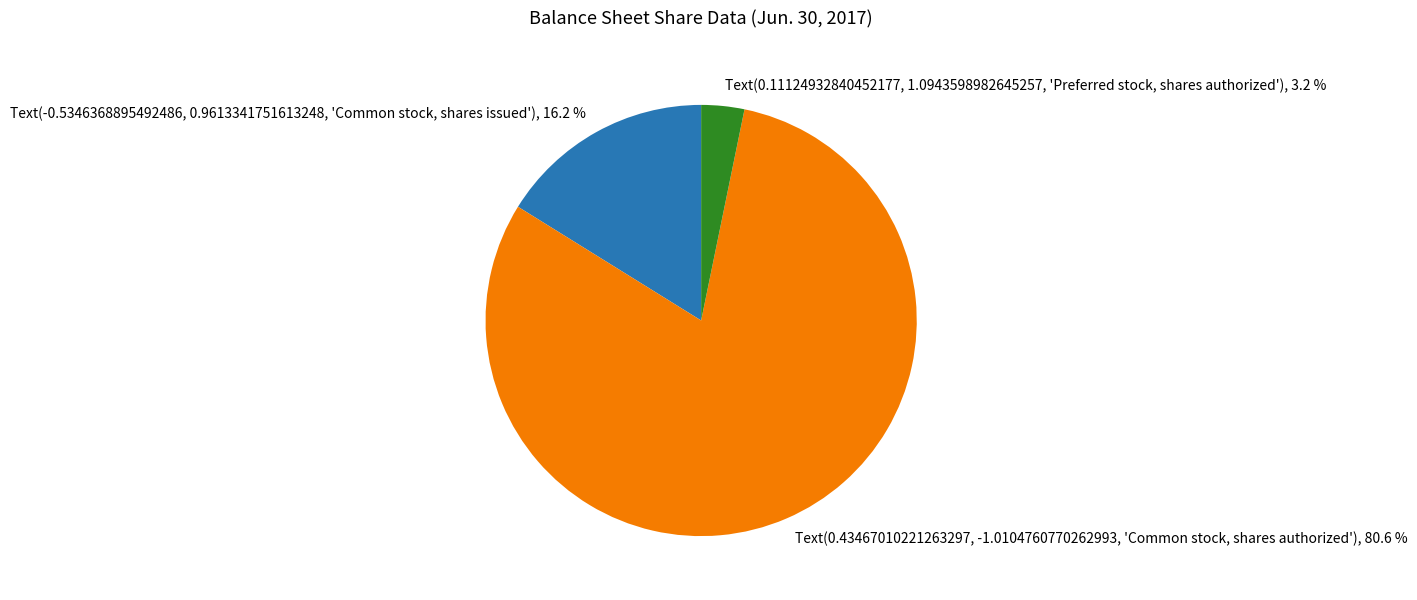

Does any single category account for the majority?

Yes